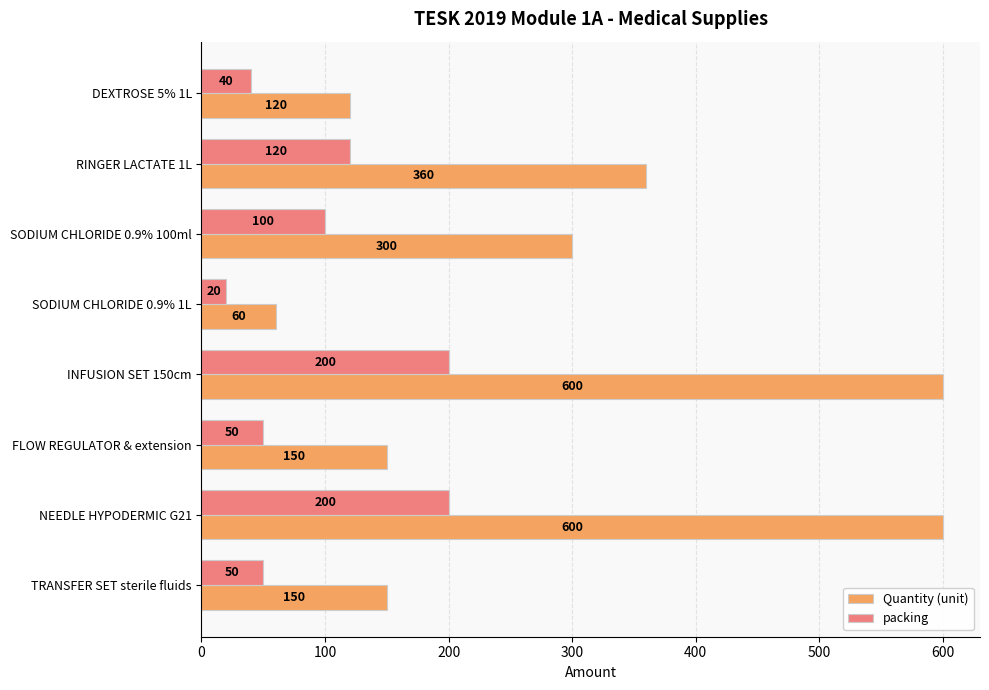

Which series changed the most between SODIUM CHLORIDE 0.9% 1L and INFUSION SET 150cm?

Quantity (unit)